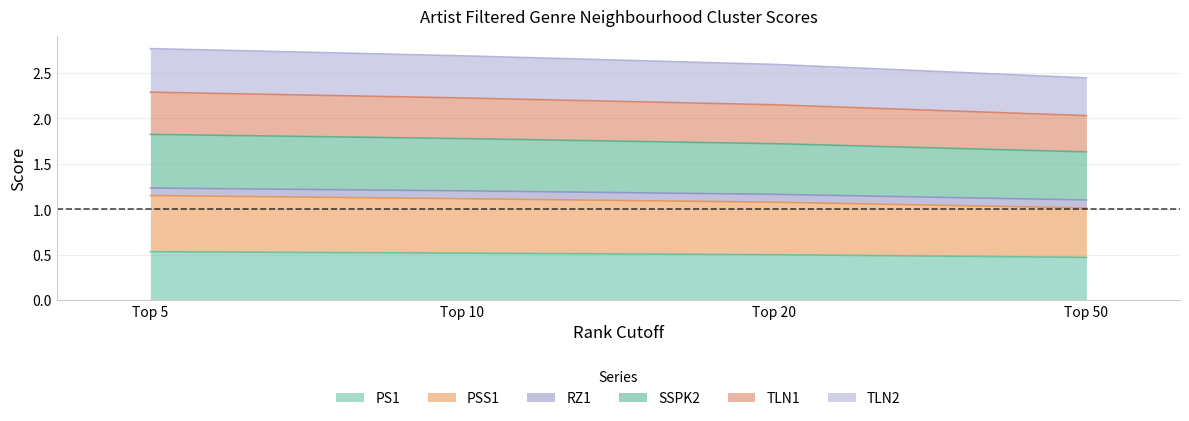

What is the smallest value displayed?

0.5